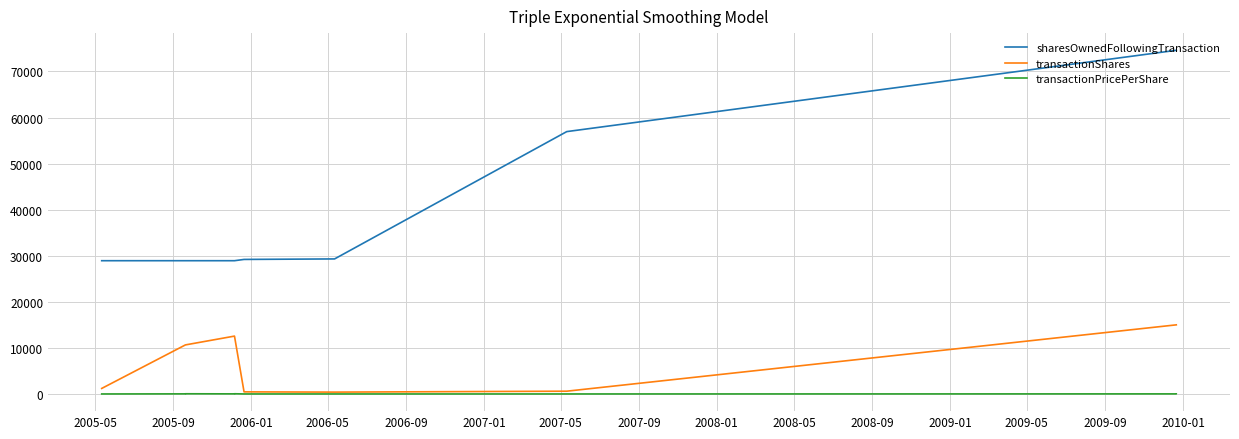

List the series in order of their peak value, lowest first.

transactionPricePerShare, transactionShares, sharesOwnedFollowingTransaction